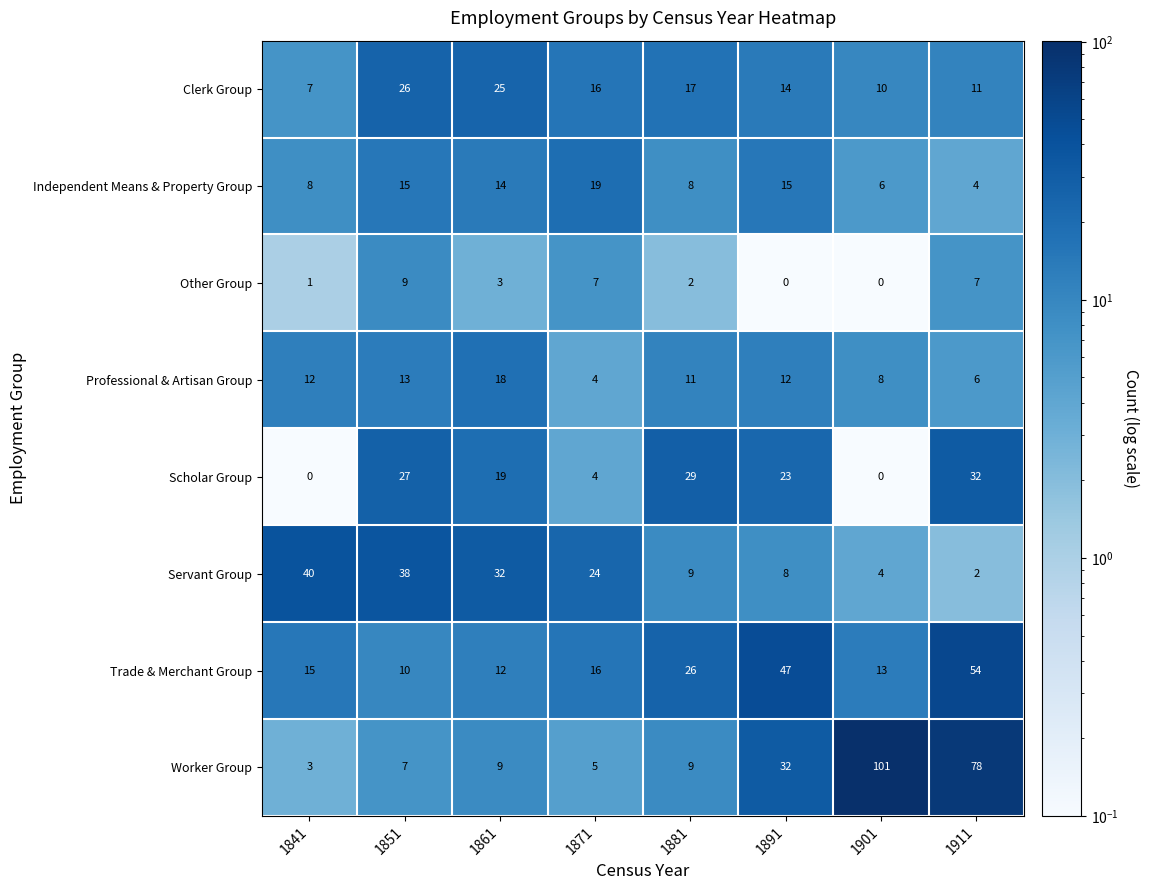

List the labels in order of Servant Group value, largest first.

1841, 1851, 1861, 1871, 1881, 1891, 1901, 1911